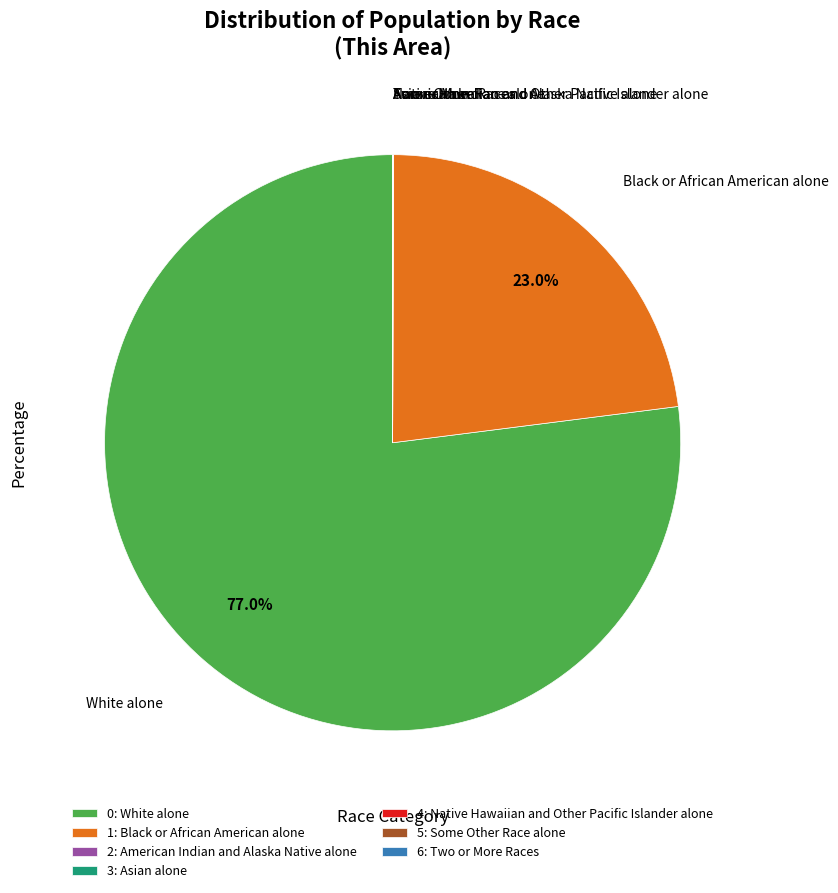

Does any single category account for the majority?

Yes